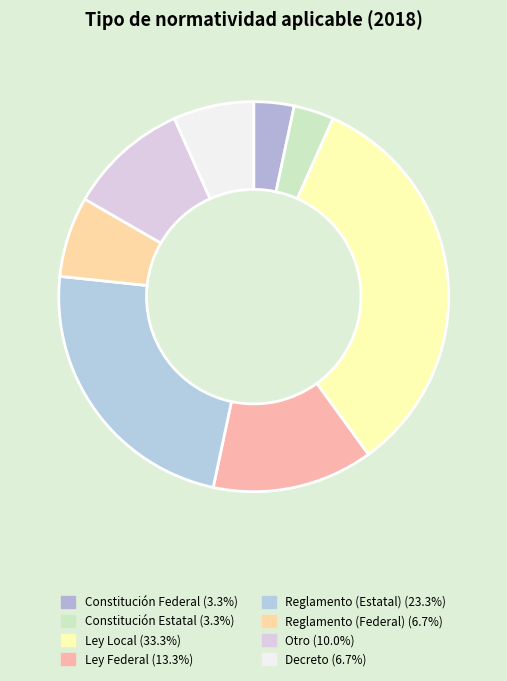

How many slices are in this pie chart?

8